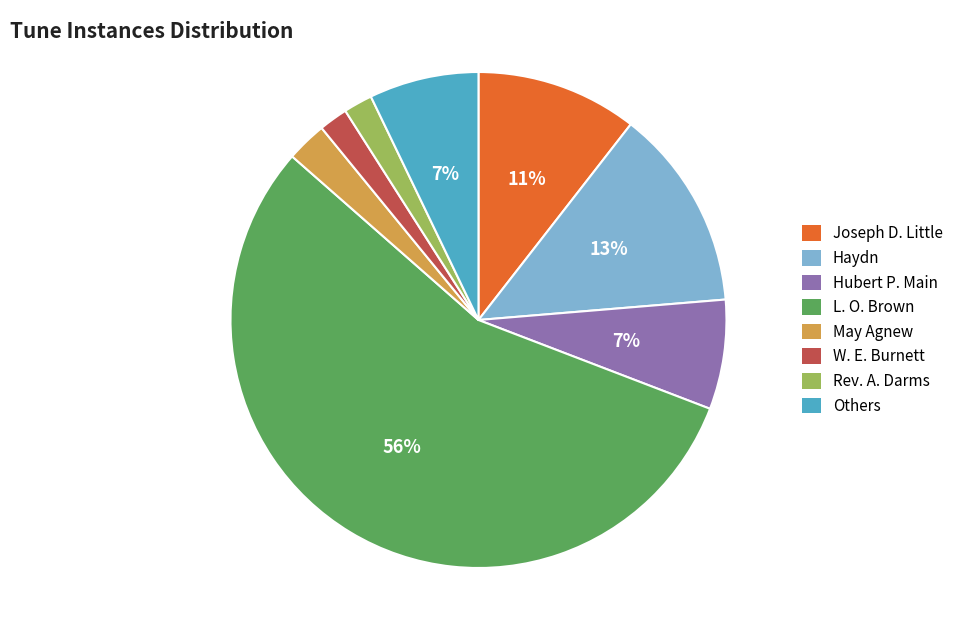

The Hubert P. Main slice represents 7% of the pie. True or false?

True